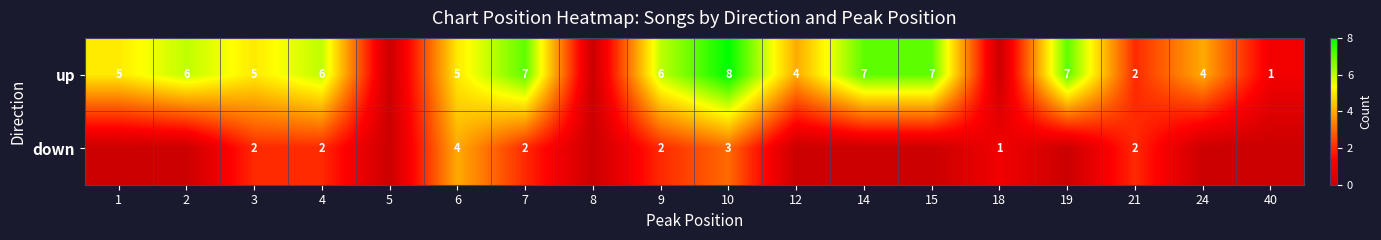

The value of down at 9 is 1. True or false?

False